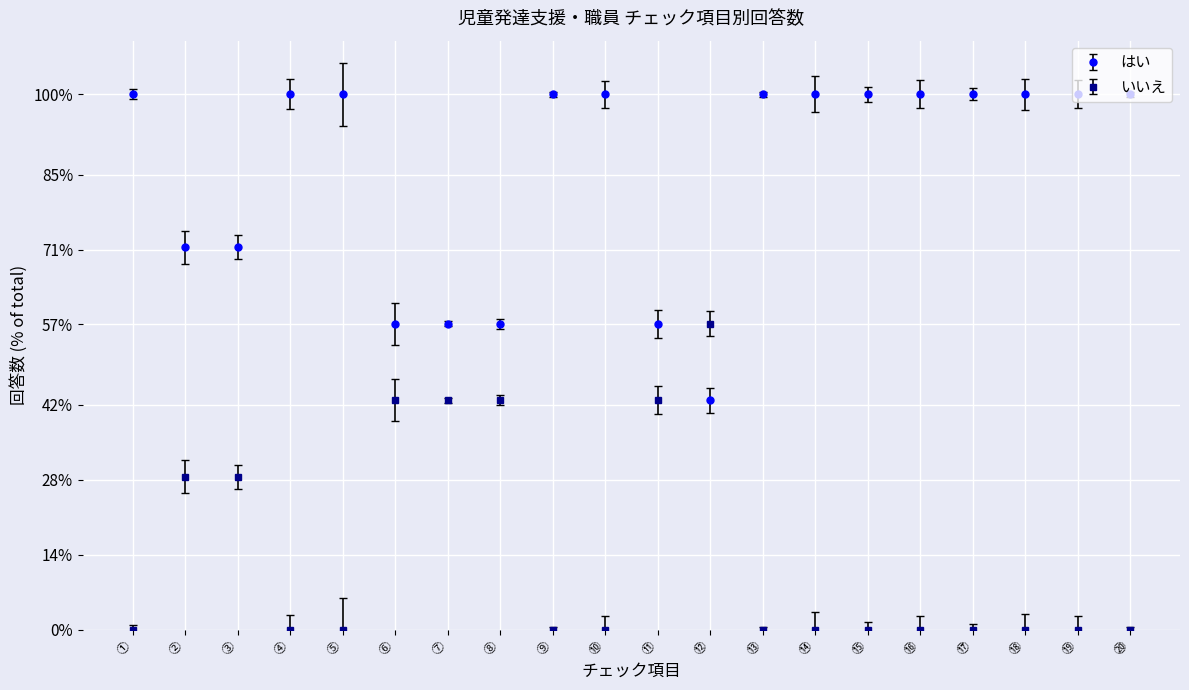

Which series ends up on top after the final intersection of いいえ and はい?

はい